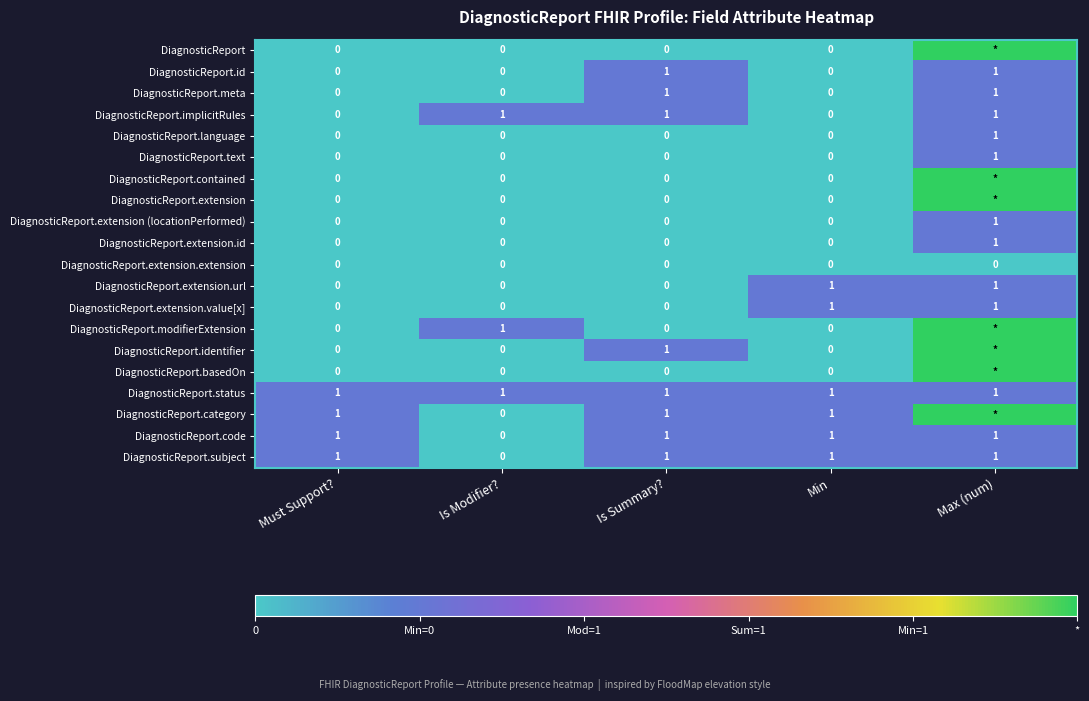

Where is DiagnosticReport.subject nearest to the value 0?

Is Modifier?